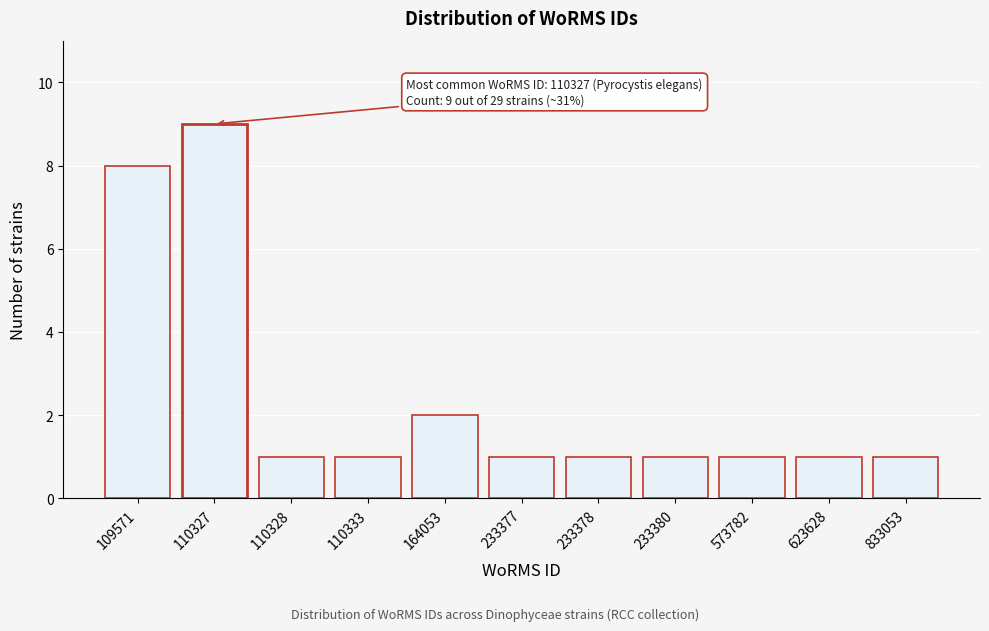

Reading left to right, list all the values displayed in this chart.

109571=8	110327=9	110328=1	110333=1	164053=2	233377=1	233378=1	233380=1	573782=1	623628=1	833053=1